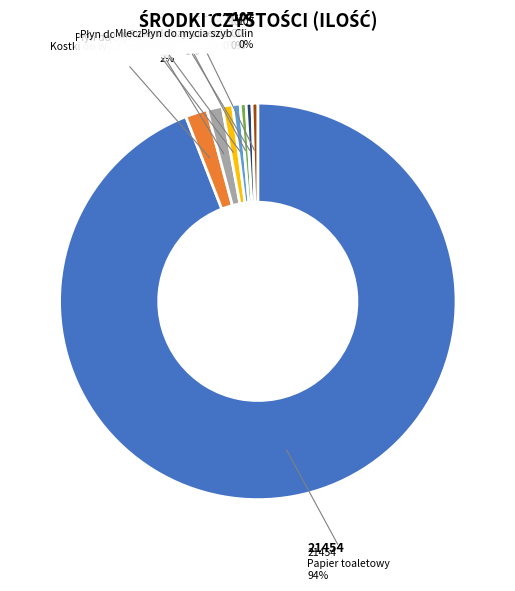

Count the number of slices in the pie.

8